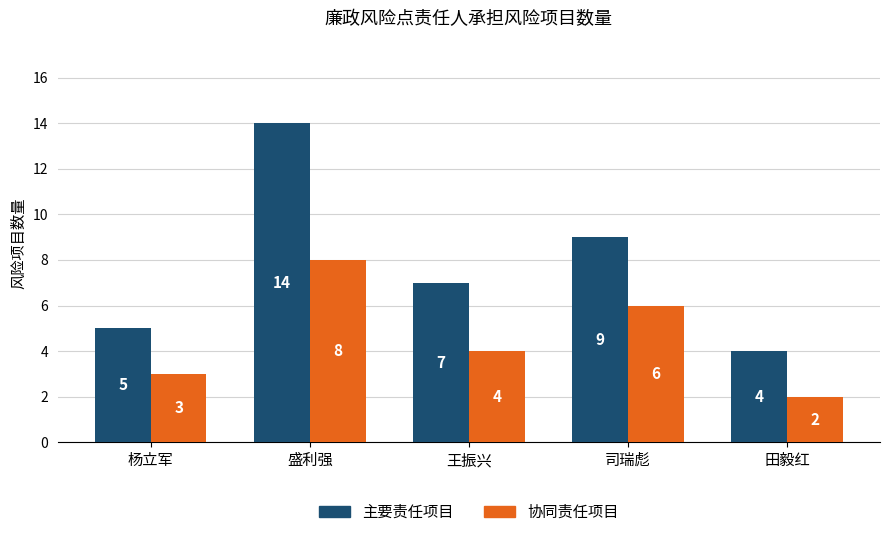

Where is 协同责任项目 nearest to the value 5?

王振兴